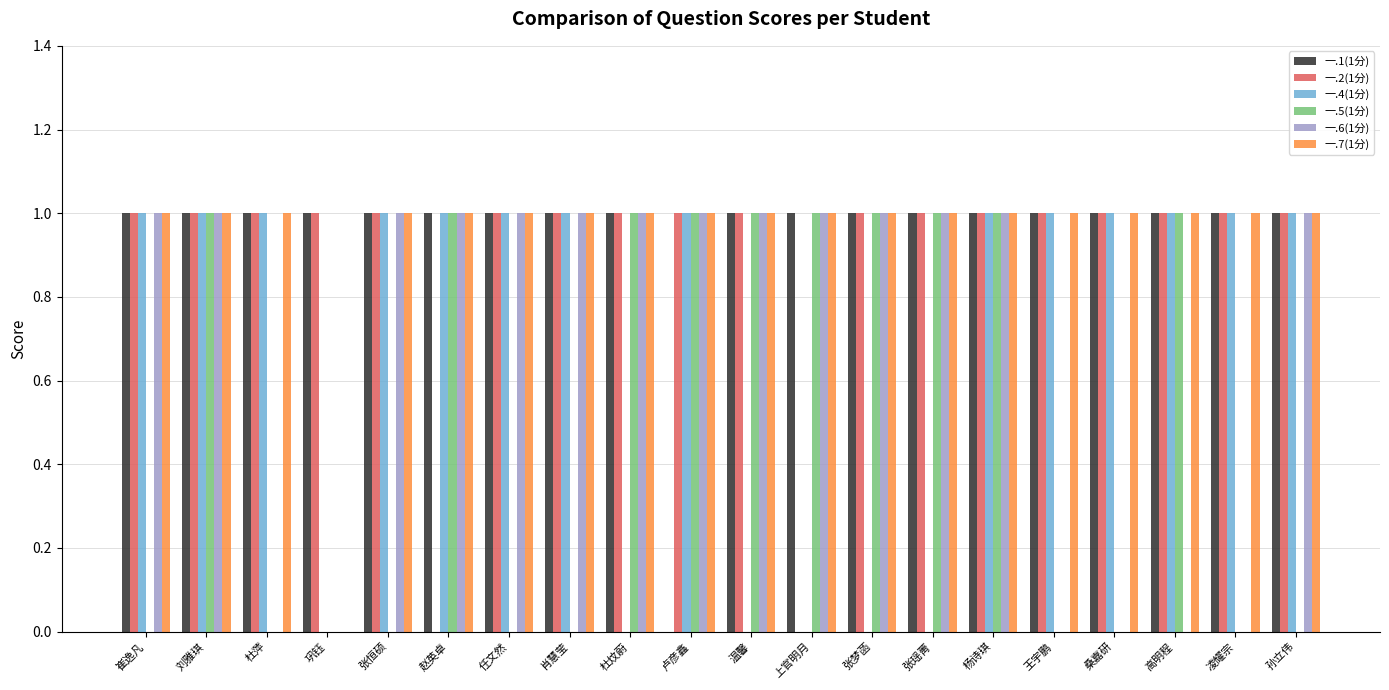

The value of 一.1(1分) at 高明程 is 1. True or false?

True